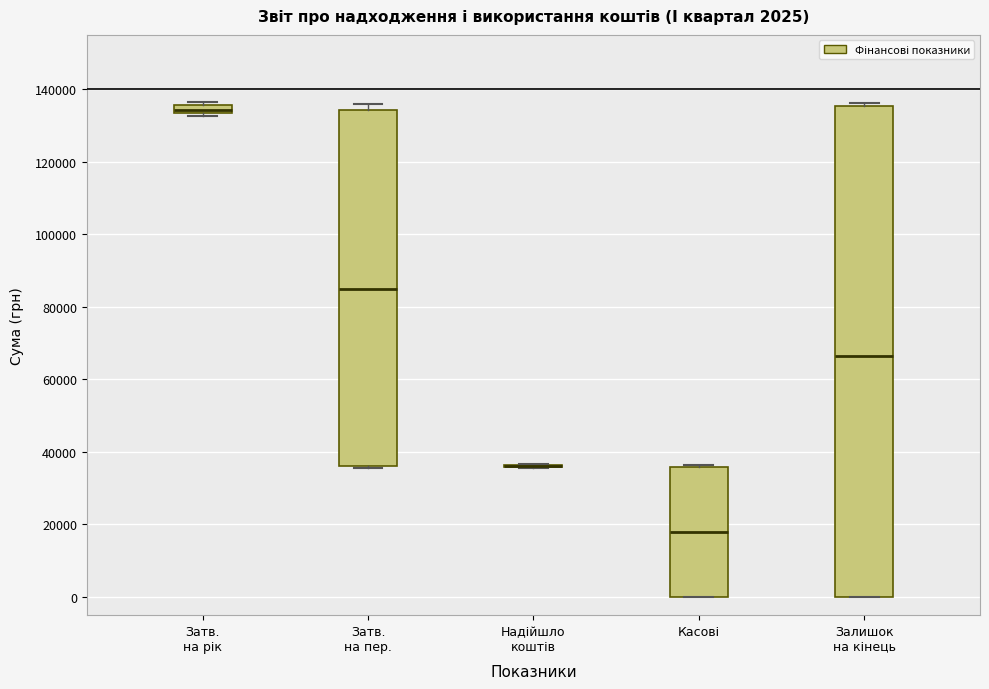

Which box is the tallest, from its lower edge to its upper edge?

Залишок на кінець